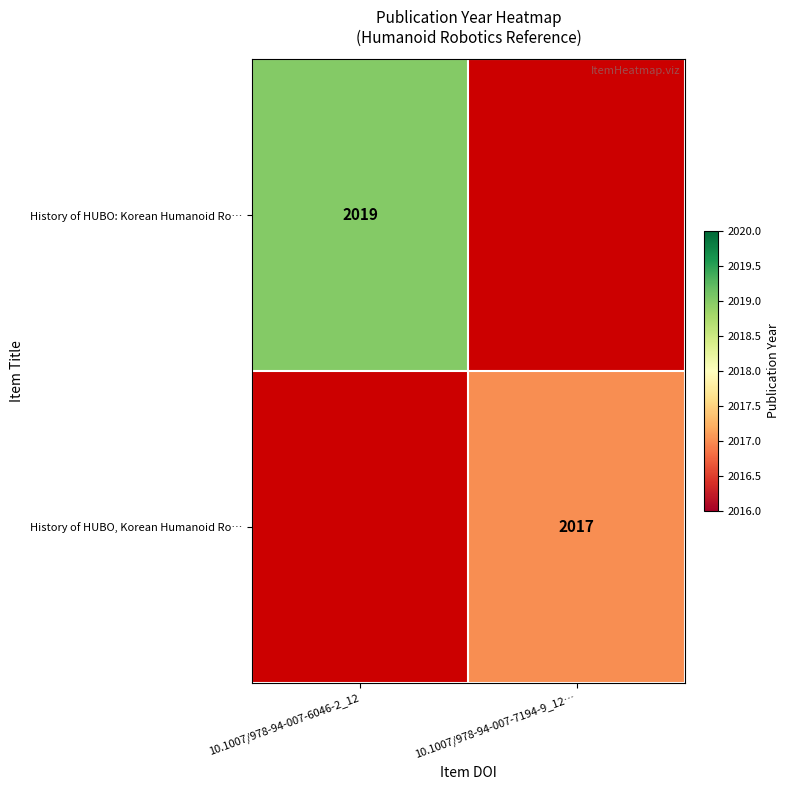

The History of HUBO: Korean Humanoid Ro… series shows 2019 at 10.1007/978-94-007-6046-2_12. True or false?

True